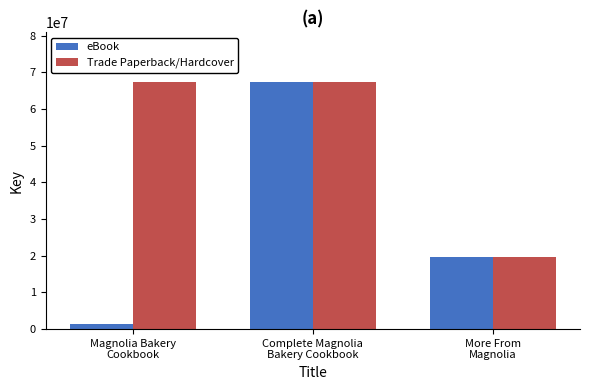

Reading left to right, transcribe all the data shown in this chart.

eBook: Magnolia Bakery
Cookbook=1345271	Complete Magnolia
Bakery Cookbook=67426128	More From
Magnolia=19551500
Trade Paperback/Hardcover: Magnolia Bakery
Cookbook=67426128	Complete Magnolia
Bakery Cookbook=67426128	More From
Magnolia=19551500